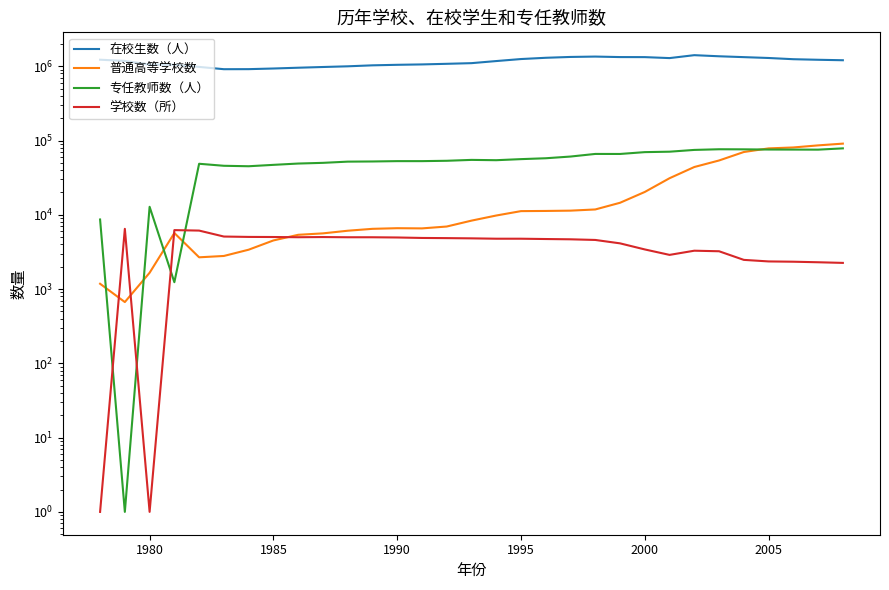

How many times do 专任教师数（人） and 学校数（所） cross each other?

4